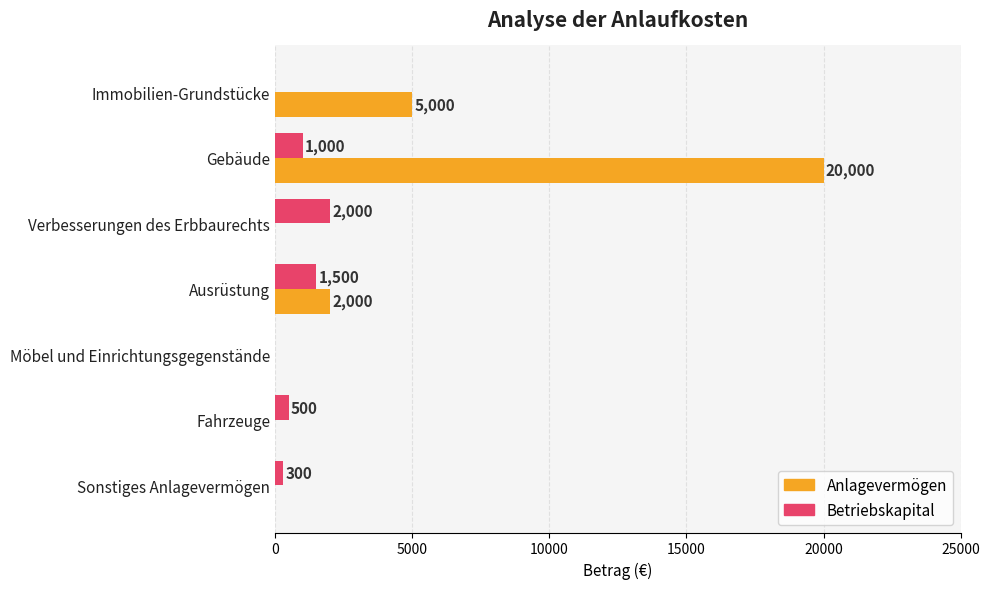

What is the greatest value displayed?

20000